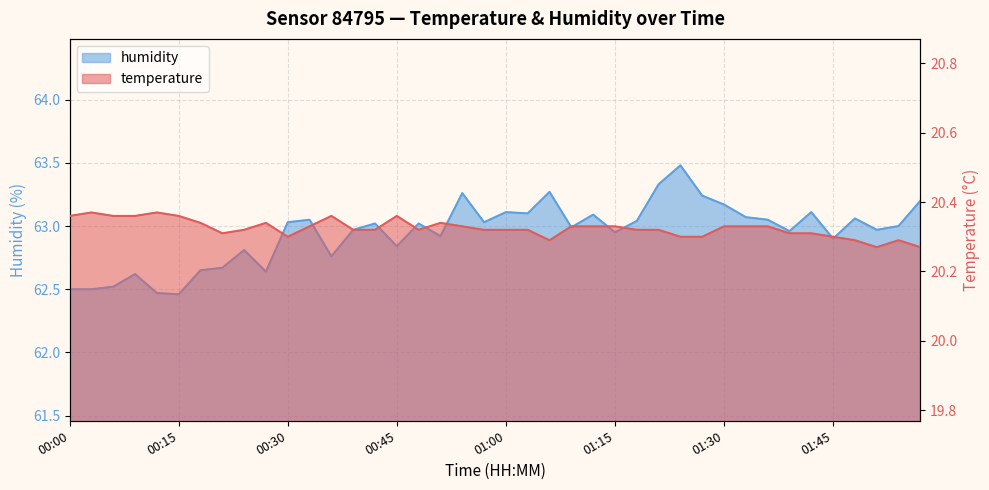

What are all the series names shown in the legend?

temperature, humidity